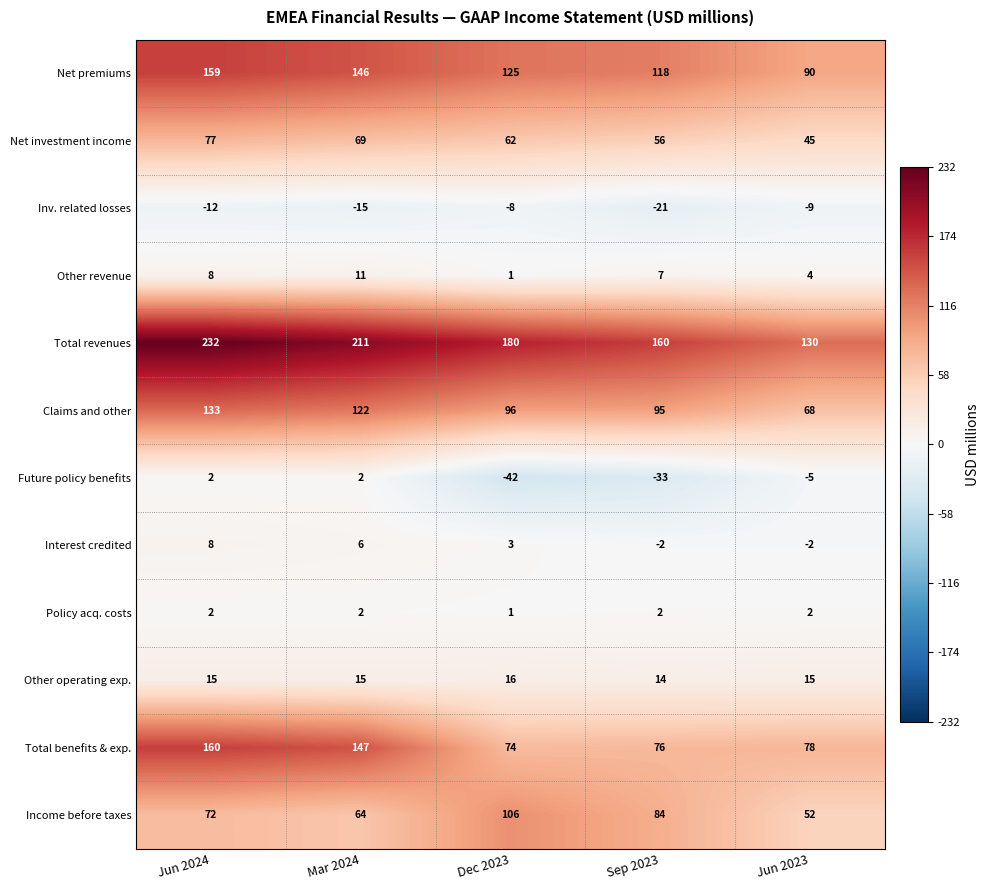

Which category has the highest value in the Claims and other series?

Jun 2024